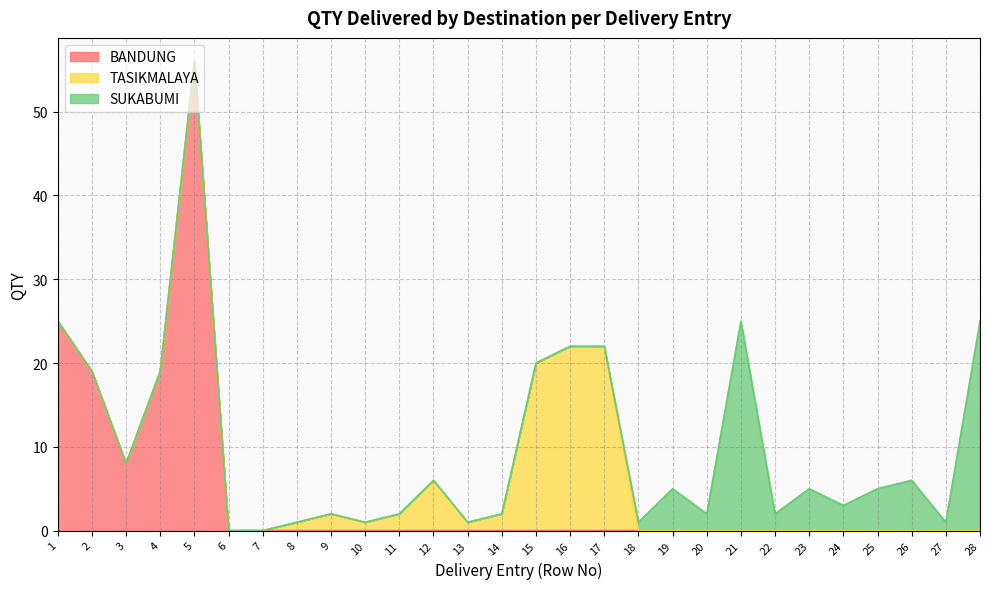

Rank the series by their maximum value, from lowest to highest.

TASIKMALAYA, SUKABUMI, BANDUNG